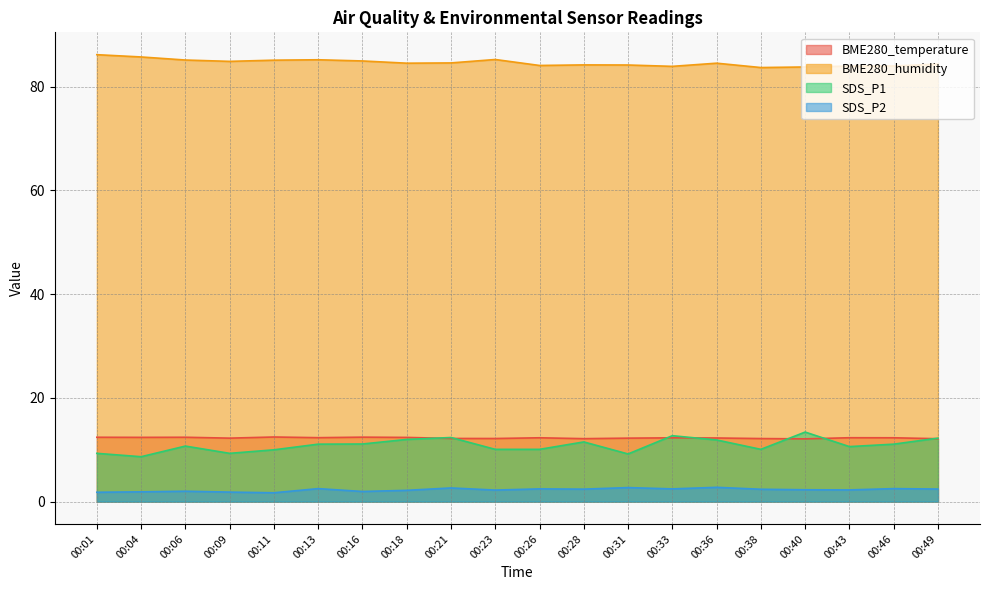

What is the average value of the SDS_P2 series?

2.3